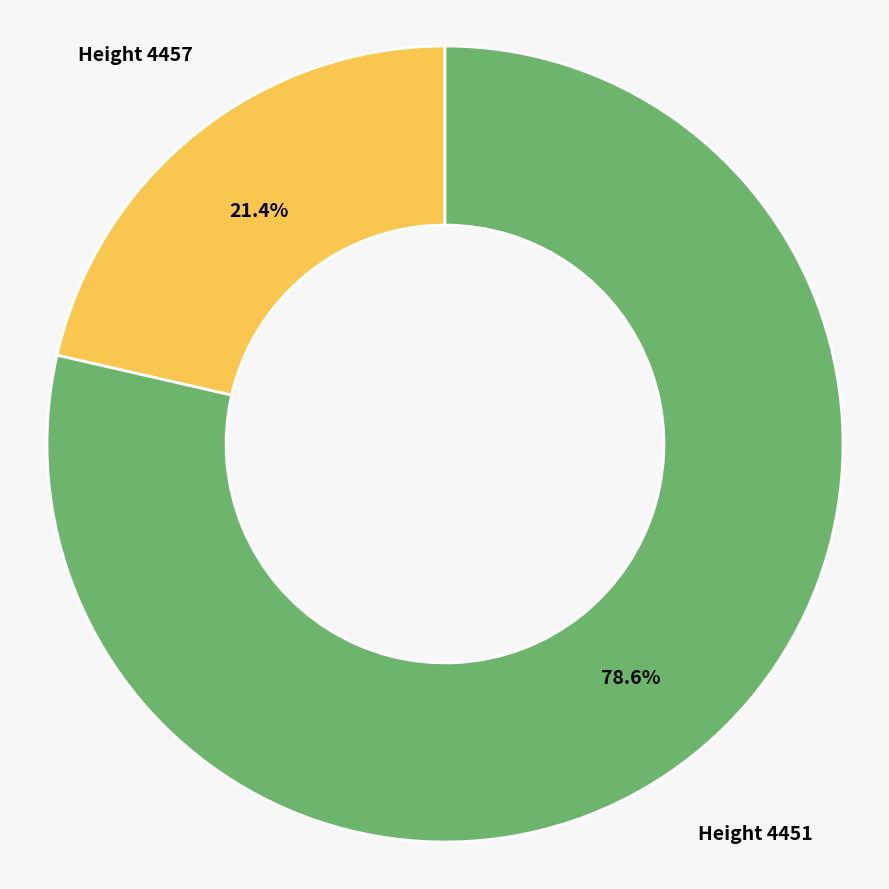

Is there any slice that represents more than half of the pie?

Yes